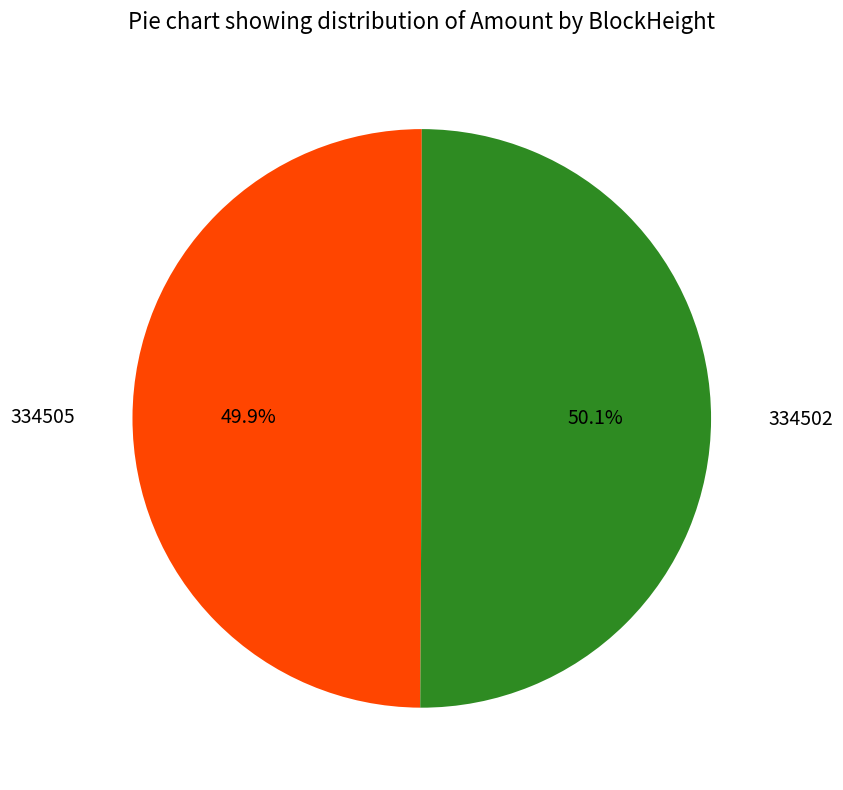

Does any single category account for the majority?

Yes